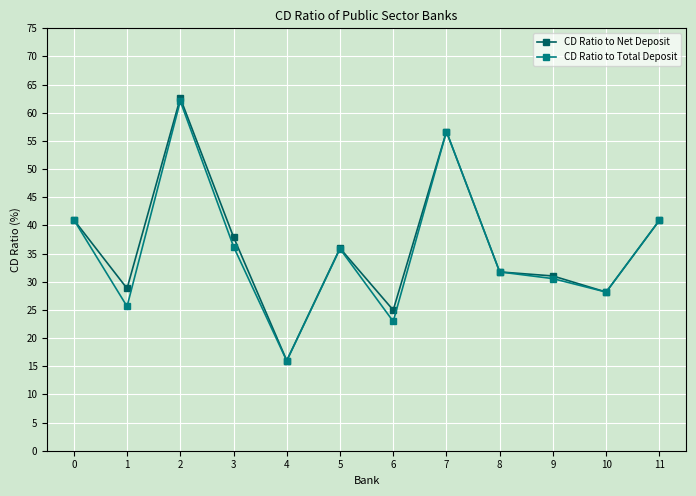

True or false: CD Ratio to Total Deposit has a value of 5.4 at 1.

False